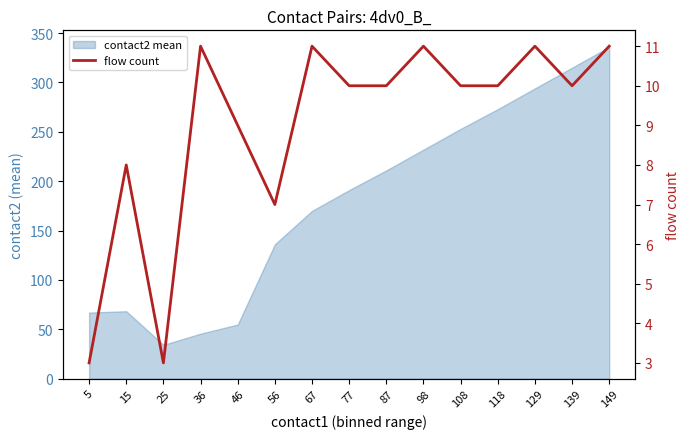

True or false: the data shows 11 at 67.

True